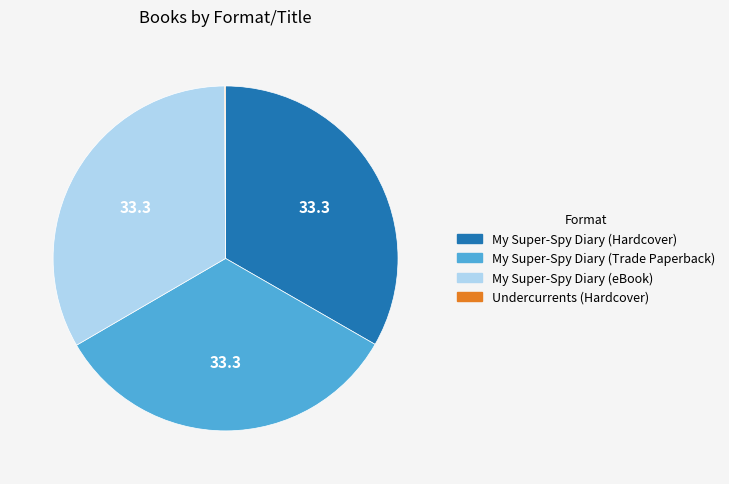

Is there a majority slice in this chart?

No